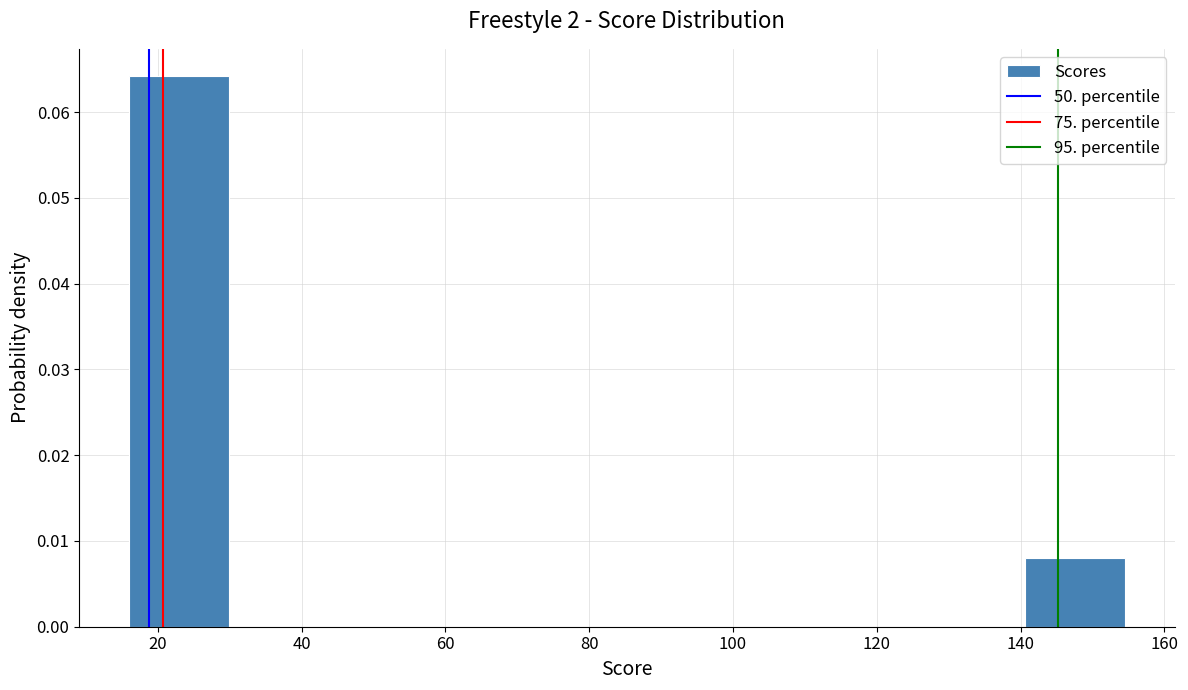

Reading left to right, list every bar in this chart as the range it spans on the x-axis followed by its height. Neither the bar edges nor the heights are printed on the chart, so give them approximately, as read against the axes.

16 to 30: 0.064
30 to 44: 0
44 to 58: 0
58 to 72: 0
72 to 86: 0
86 to 100: 0
100 to 112: 0
112 to 126: 0
126 to 140: 0
140 to 154: 0.008